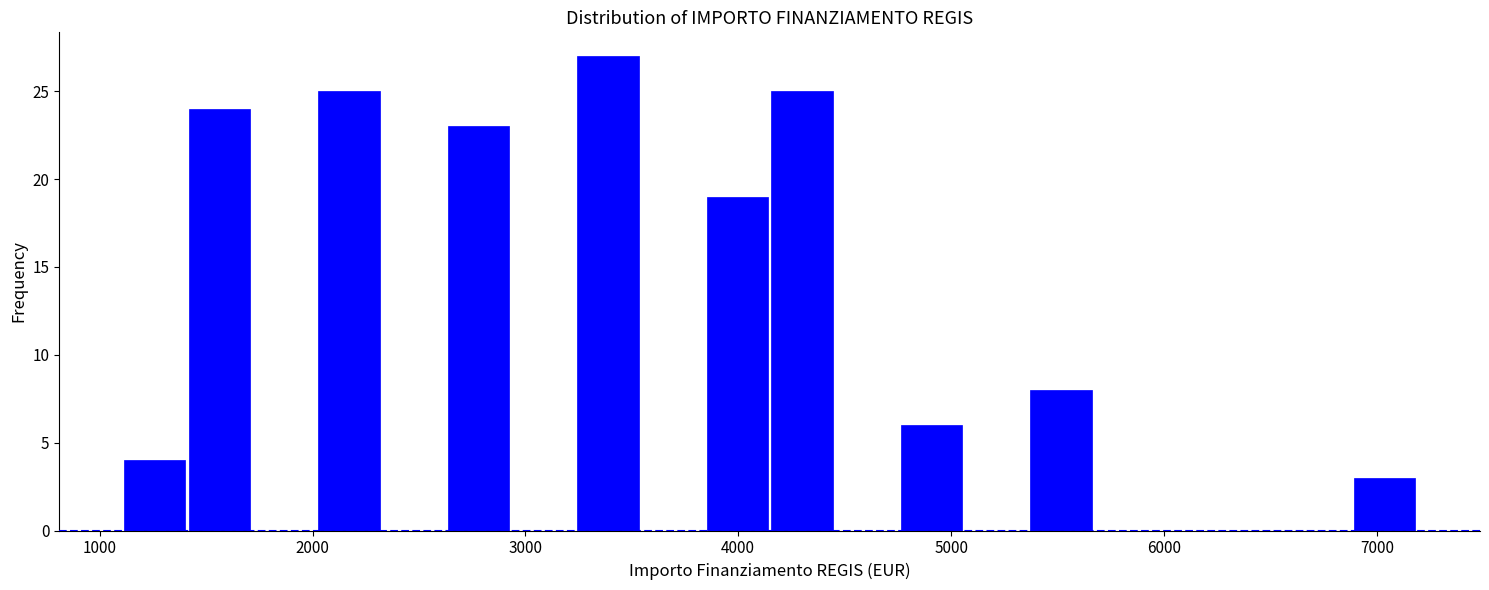

Around what value on the x-axis is the tallest bar? Give the approximate position of its centre, as read against the axis.

3400